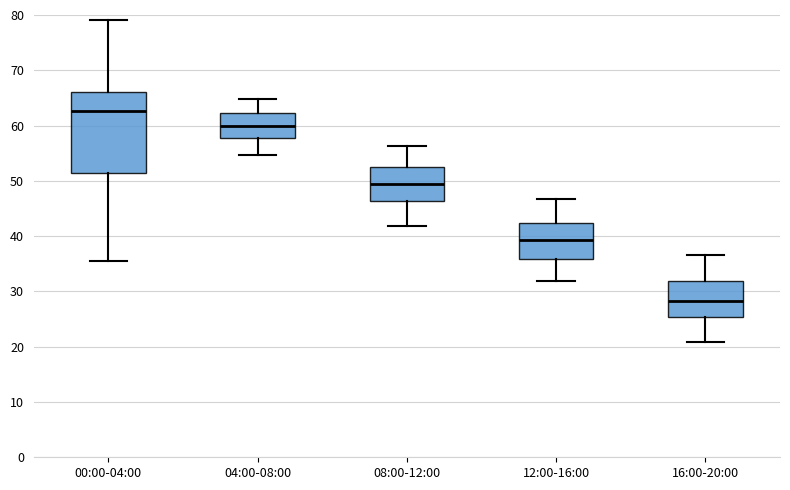

Reading left to right, transcribe this box plot: for each box, give where its median line is, the range the box spans, and where its two whiskers end, as read against the y-axis. The values are not printed on the chart, so give them approximately, as read against the axis.

00:00-04:00: median 63, box 51 to 66, whiskers 35 to 79
04:00-08:00: median 60, box 58 to 62, whiskers 55 to 65
08:00-12:00: median 49, box 46 to 53, whiskers 42 to 56
12:00-16:00: median 39, box 36 to 42, whiskers 32 to 47
16:00-20:00: median 28, box 25 to 32, whiskers 21 to 37